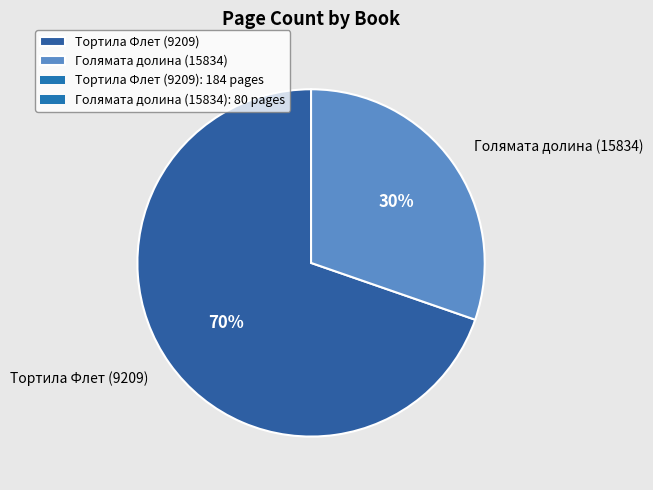

To the nearest percent, what is the average slice percentage?

50%